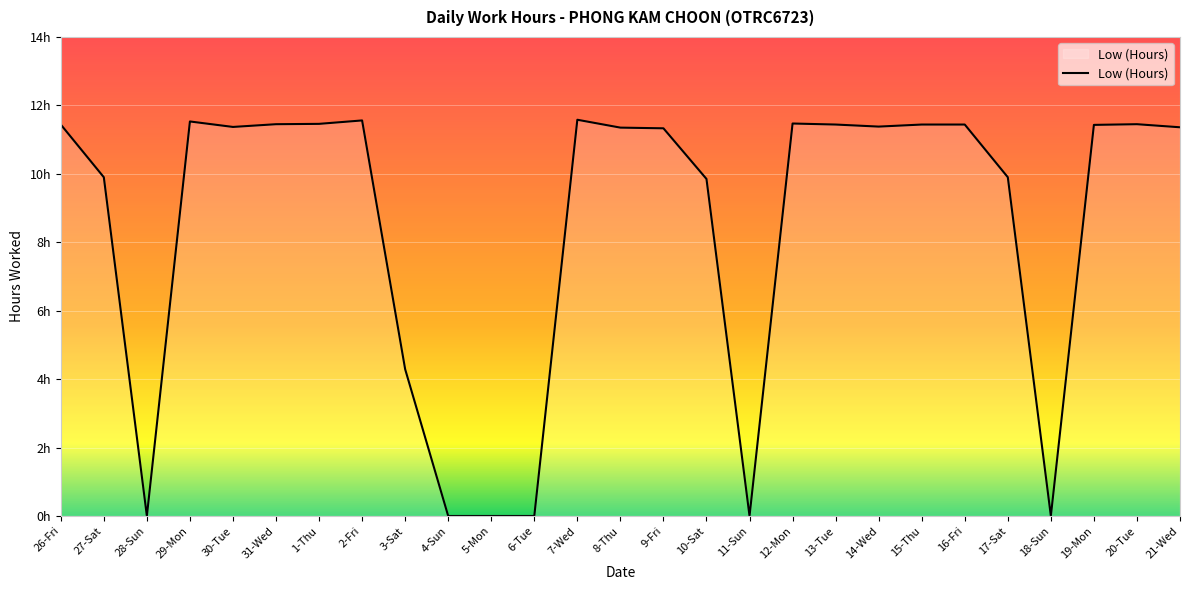

Does the chart display data point markers on the line(s)?

No